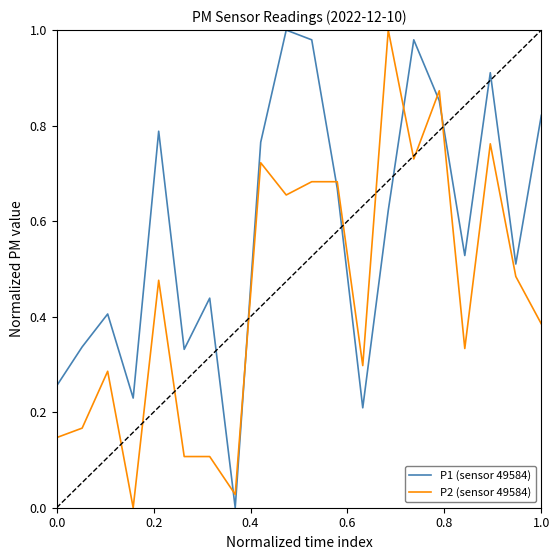

True or false: P2 (sensor 49584) and P1 (sensor 49584) cross at least once.

True